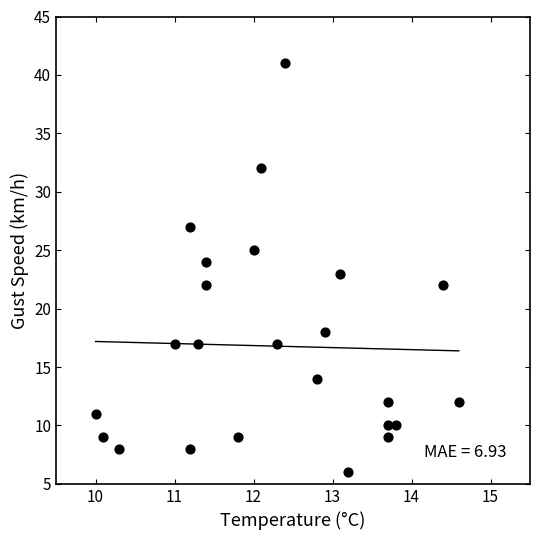

What is the range of Y values (max minus min)?

35